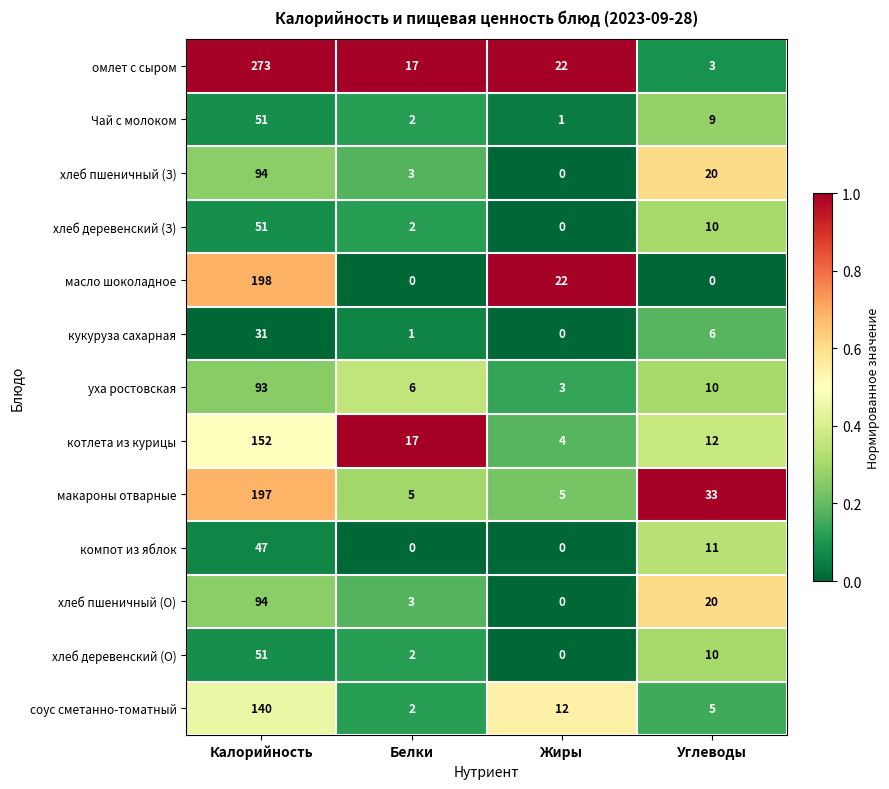

What is the difference between the highest and lowest values at Калорийность?

242